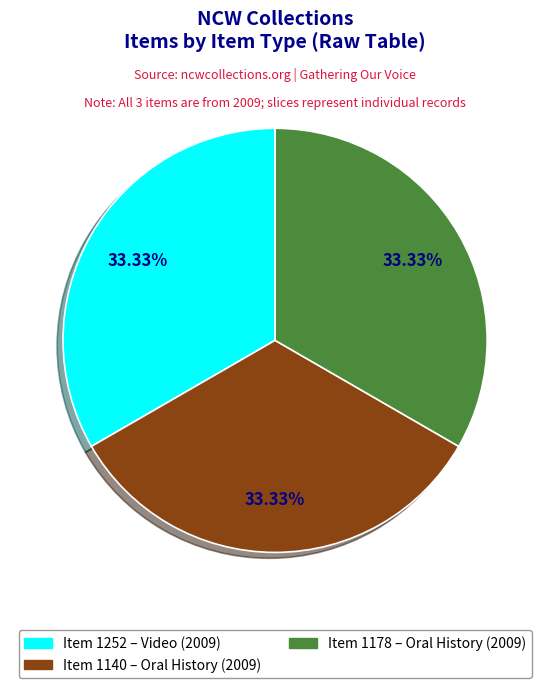

How many segments does this pie chart have?

3